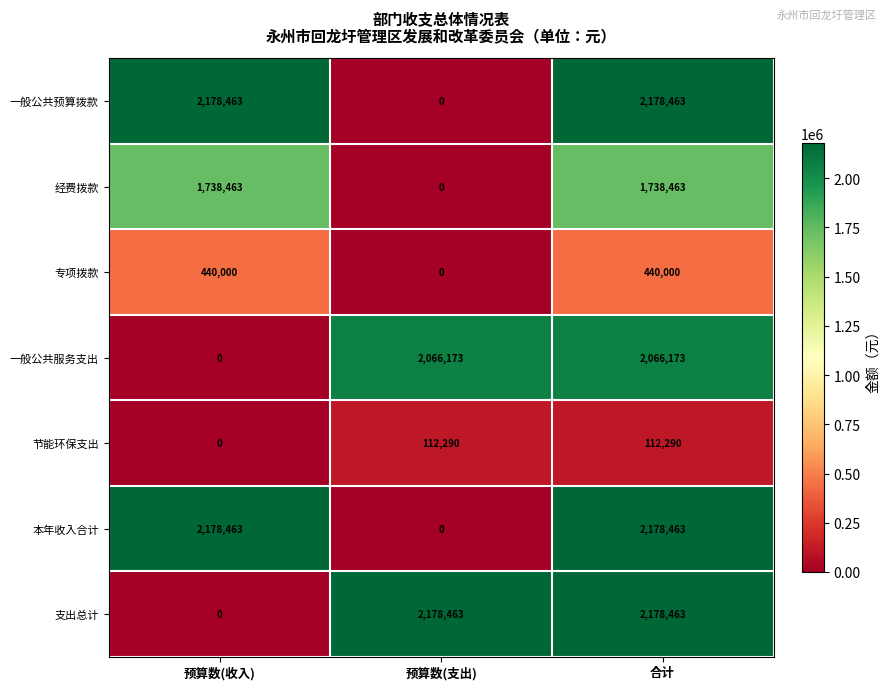

What is the difference between the highest and lowest values at 预算数(收入)?

2178463